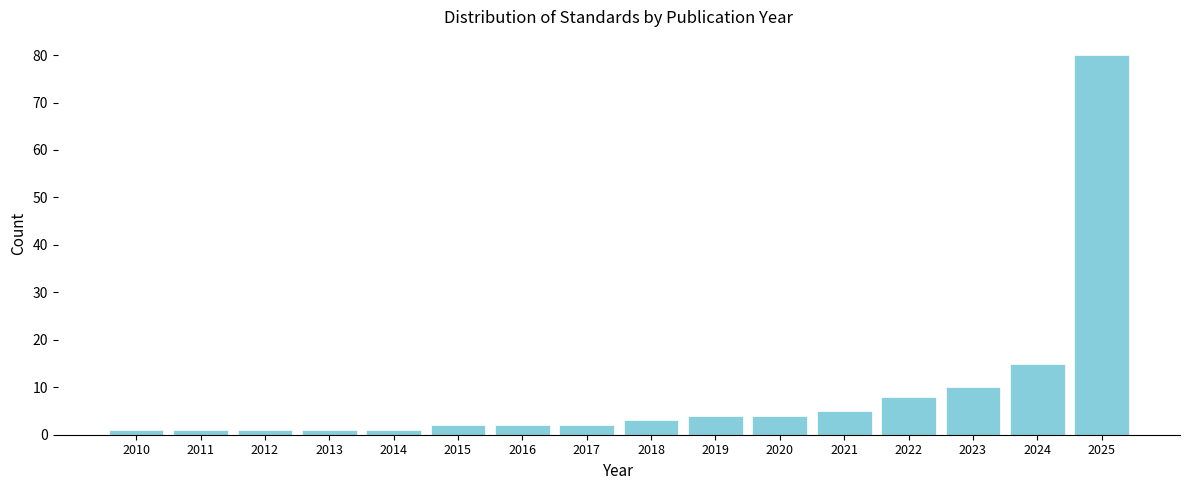

Reading left to right, transcribe all the data shown in this chart.

2010=1	2011=1	2012=1	2013=1	2014=1	2015=2	2016=2	2017=2	2018=3	2019=4	2020=4	2021=5	2022=8	2023=10	2024=15	2025=80